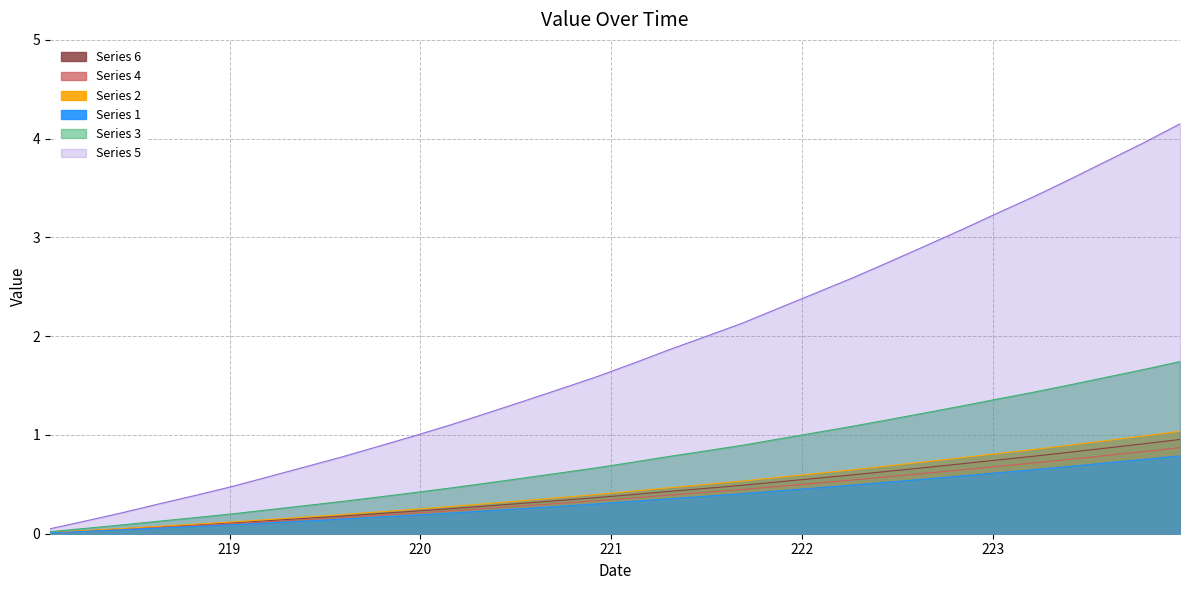

What is the difference between the maximum and minimum values?

0.9